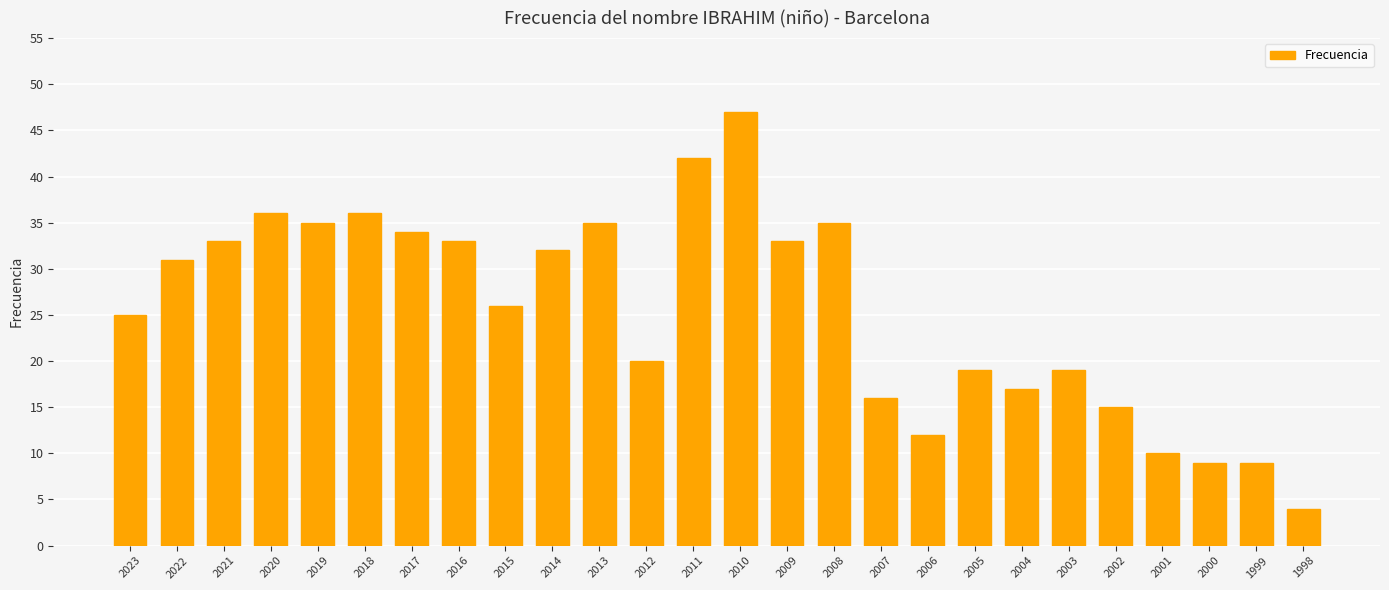

What is the difference between the maximum and minimum values?

43